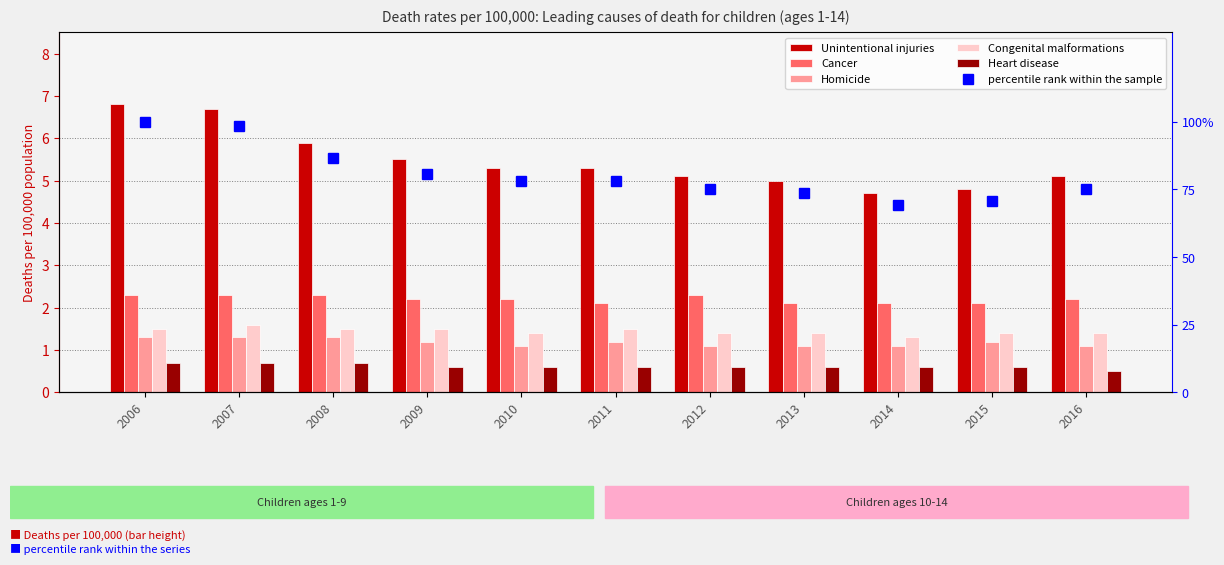

What is the sum of the Homicide values at 2008 and 2015?

2.5